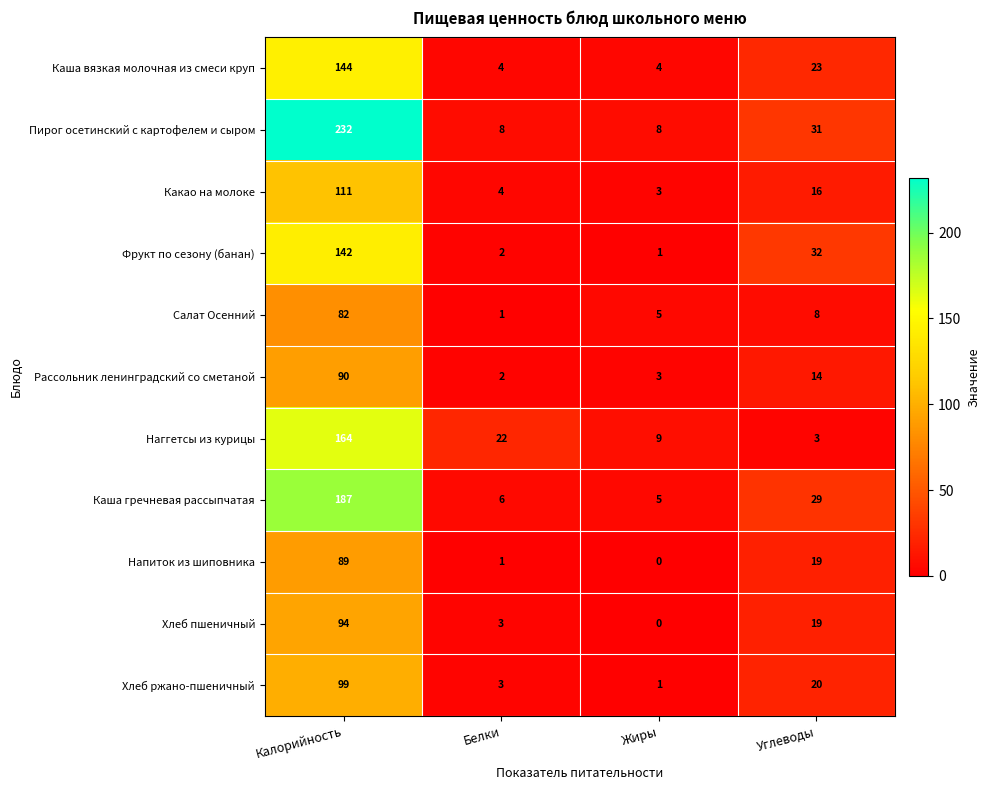

Which series has the largest total across all categories?

Пирог осетинский с картофелем и сыром